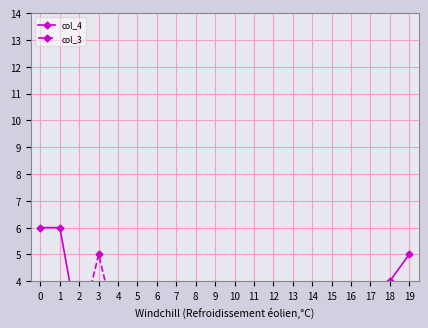

How many data points in col_4 are above 2?

4